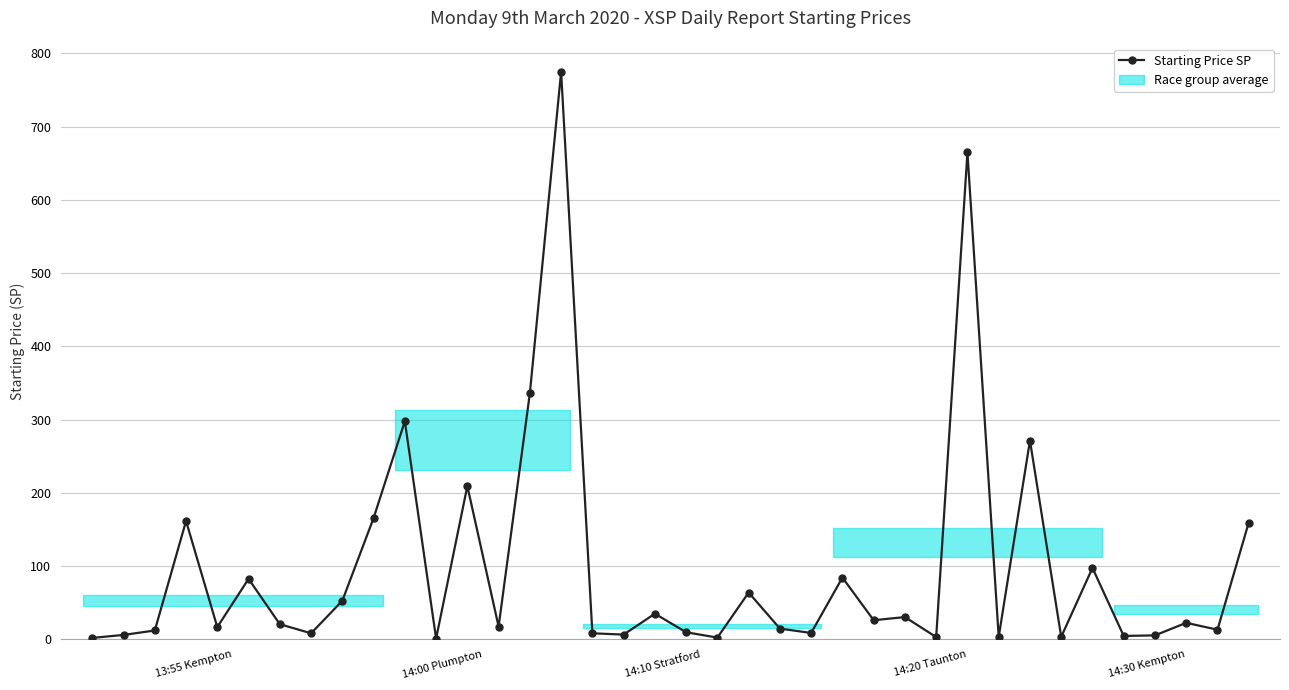

True or false: the data has more than 0 interior local peaks.

True